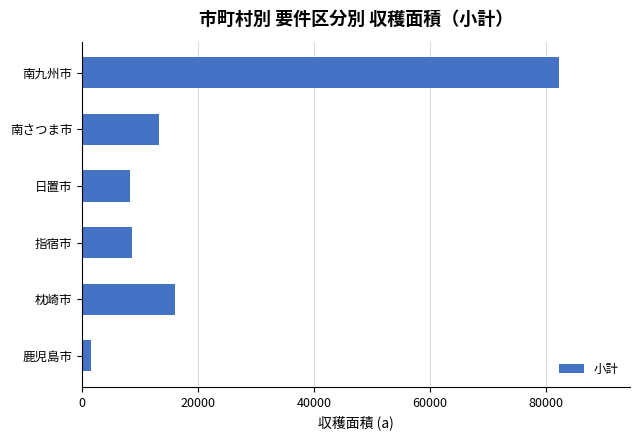

Which has a higher value, 鹿児島市 or 日置市?

日置市